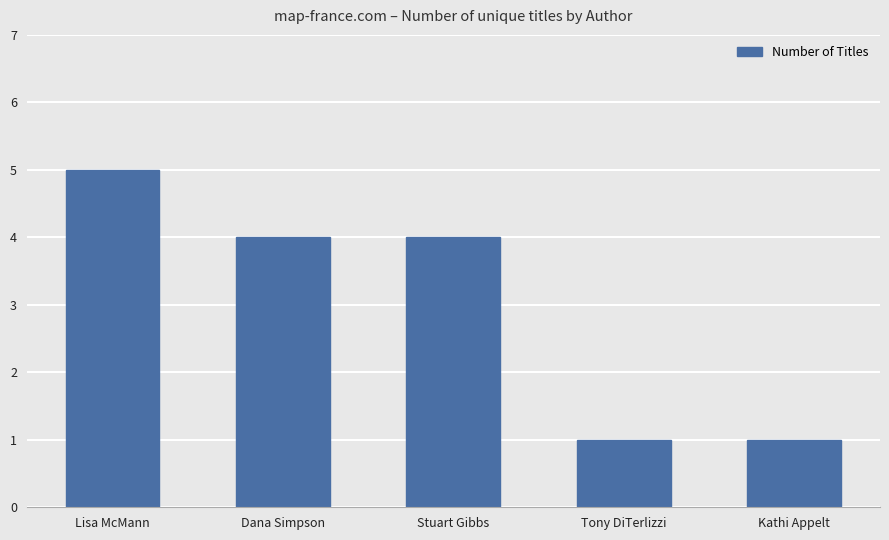

Is it true that the value at Stuart Gibbs is 4?

True